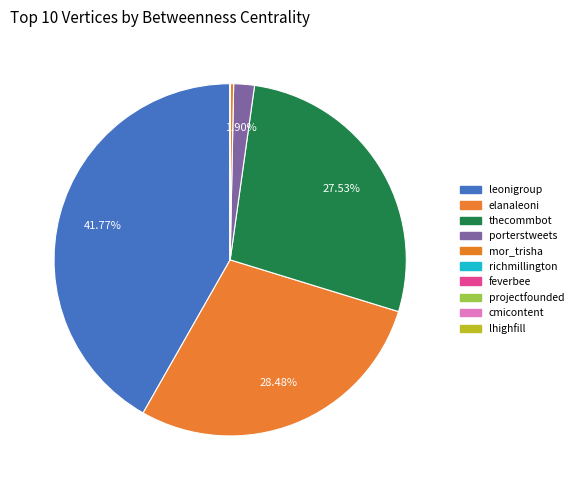

Rank the categories by value from highest to lowest.

leonigroup, elanaleoni, thecommbot, porterstweets, mor_trisha, richmillington, feverbee, projectfounded, cmicontent, lhighfill